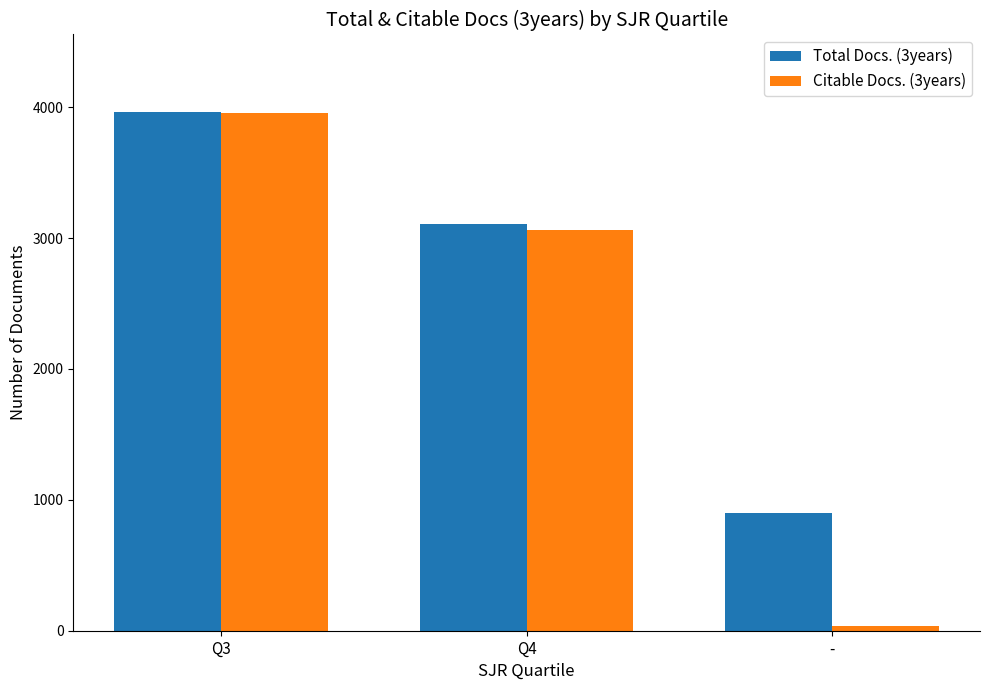

What are all the series names shown in the legend?

Total Docs. (3years), Citable Docs. (3years)